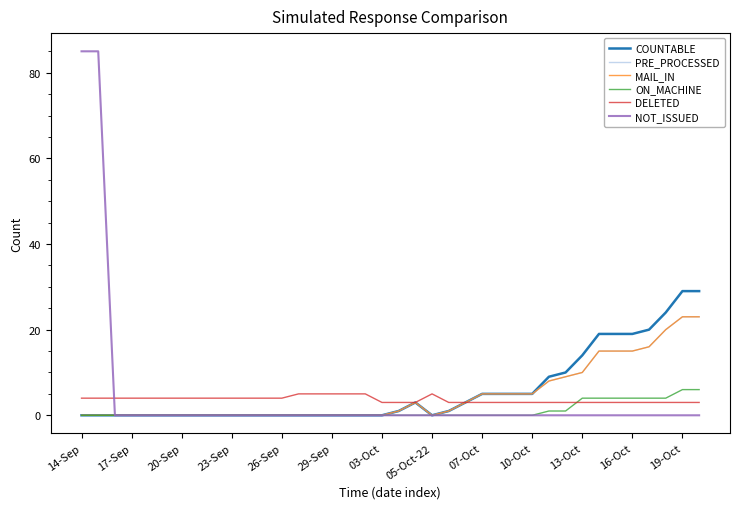

Does the chart have visible grid lines?

No